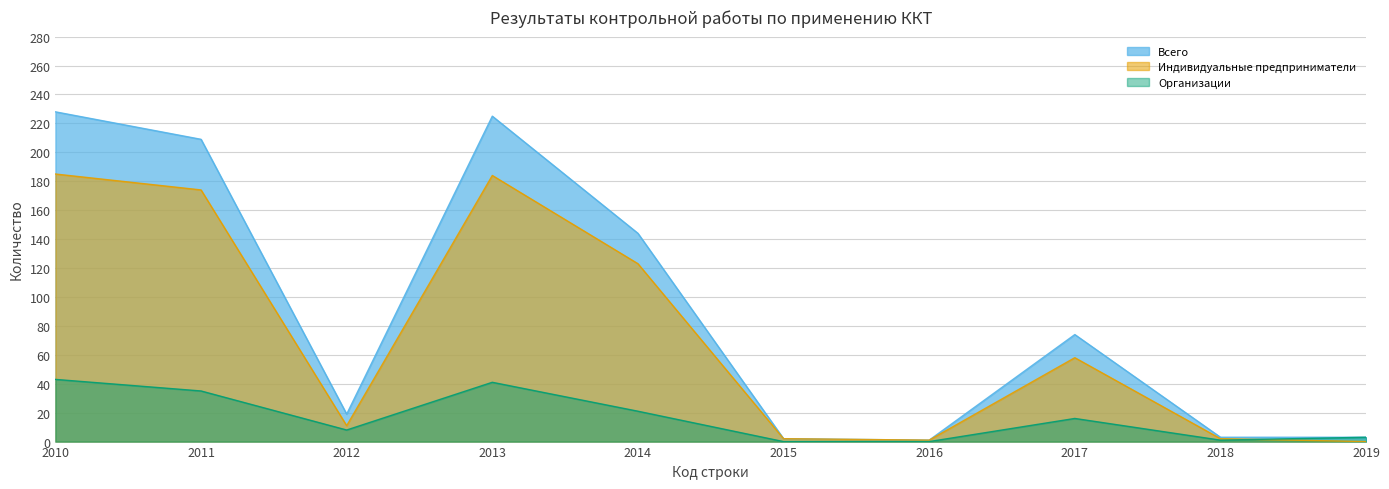

Rank the series by their maximum value, from lowest to highest.

Организации, Индивидуальные предприниматели, Всего